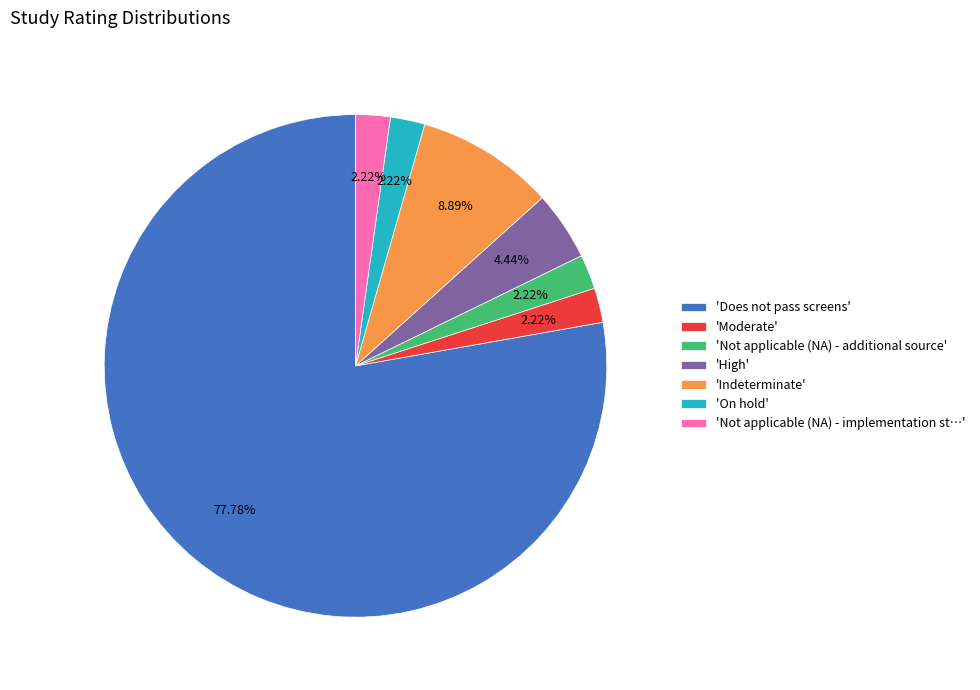

How many segments does this pie chart have?

7